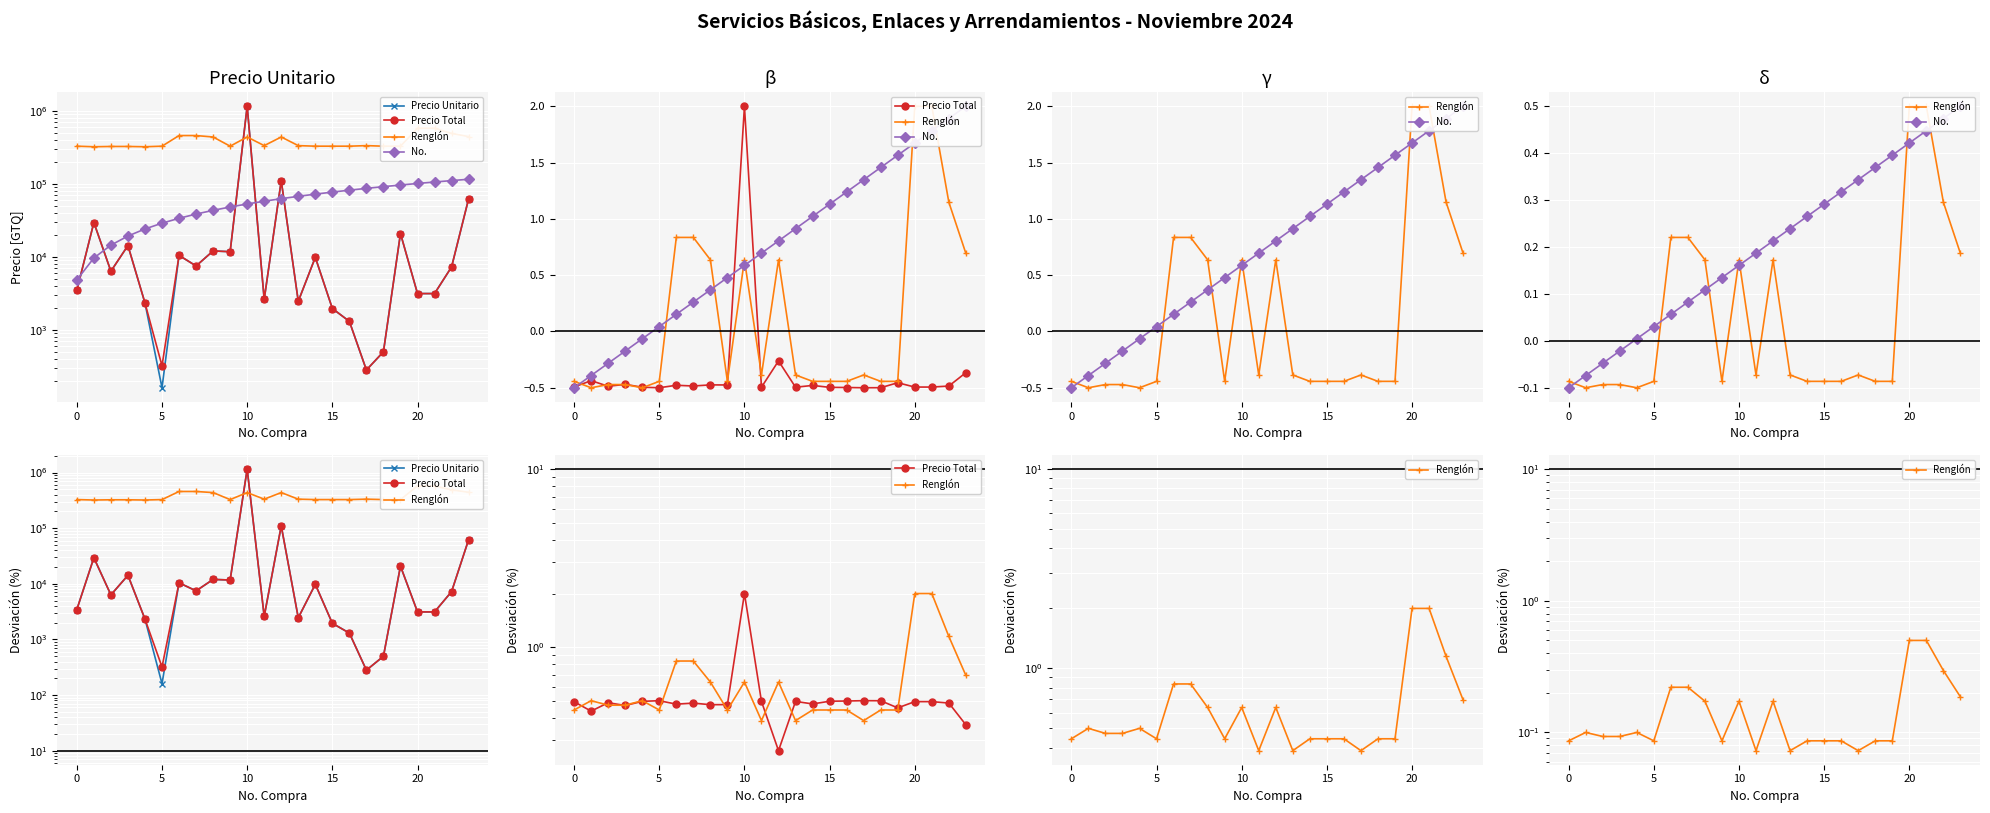

What are all the series names shown in the legend?

Precio Unitario, Precio Total, Renglón, No.